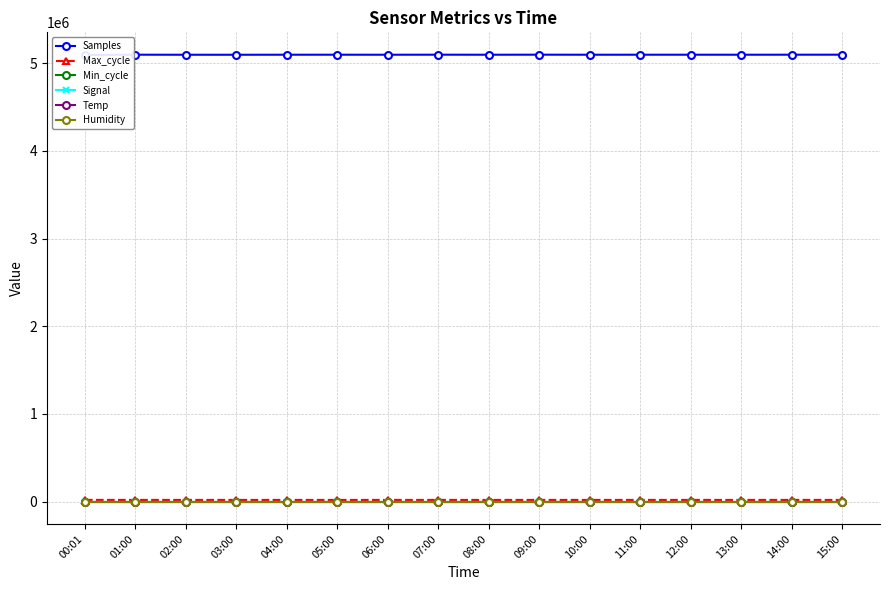

Rank the categories by Humidity value from lowest to highest.

00:01, 01:00, 02:00, 03:00, 04:00, 05:00, 06:00, 07:00, 08:00, 09:00, 10:00, 11:00, 12:00, 13:00, 14:00, 15:00